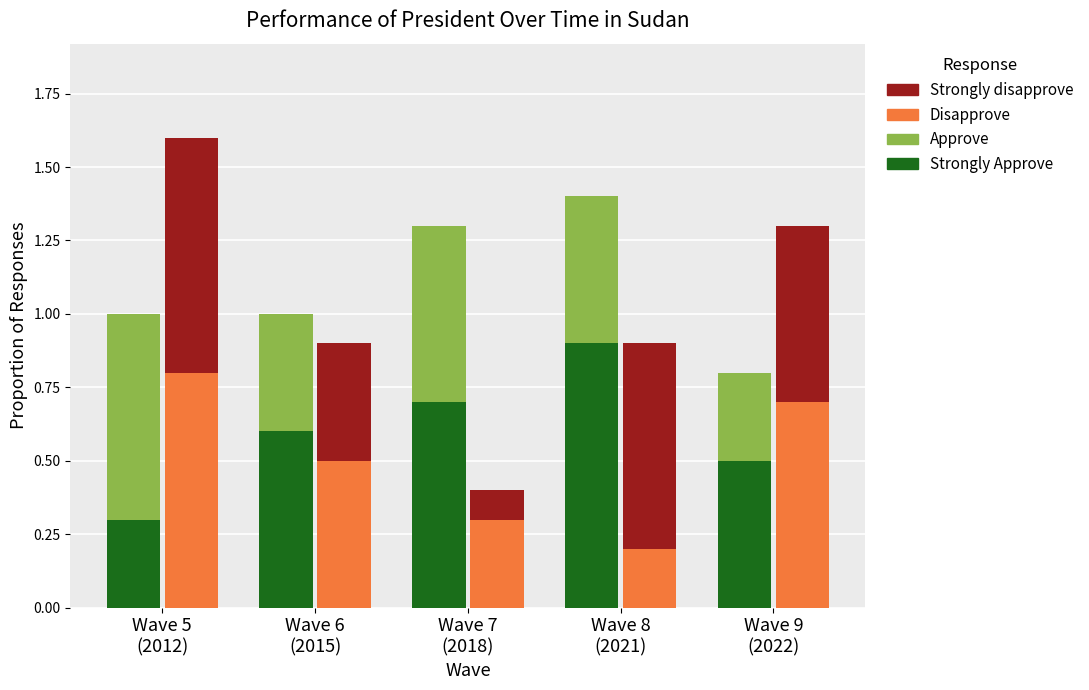

What is the difference between the Disapprove values at Wave 7
(2018) and Wave 5
(2012)?

0.5